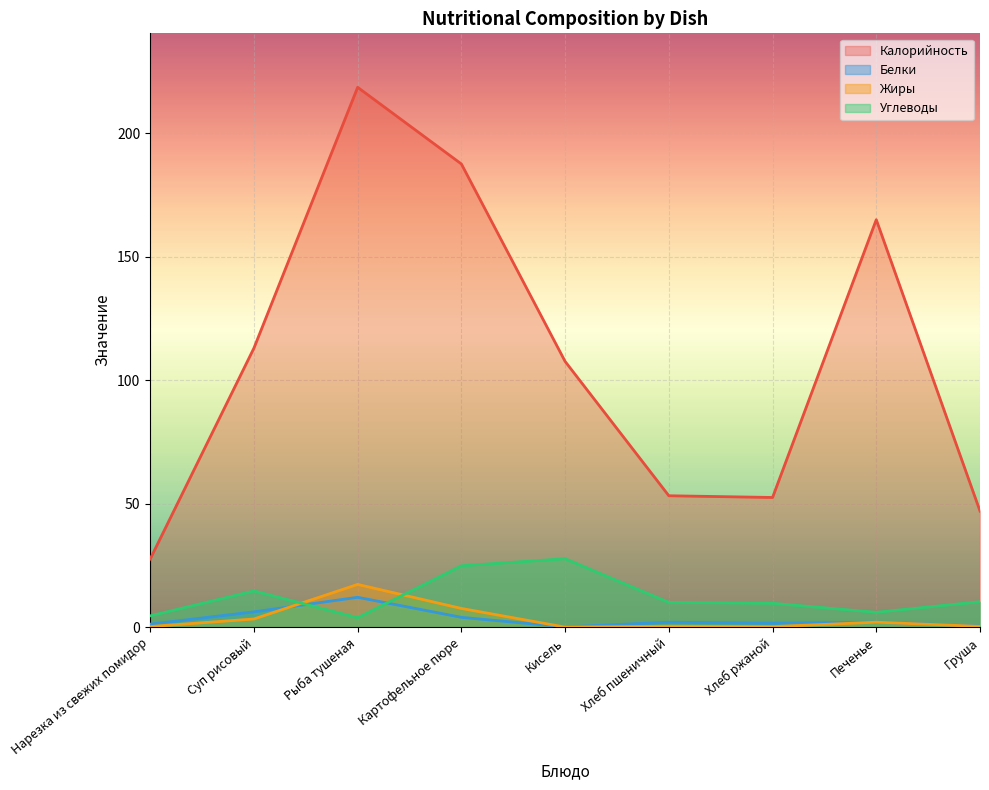

Reading left to right, transcribe all the data shown in this chart.

Калорийность: Нарезка из свежих помидор=27.6	Суп рисовый=113.0	Рыба тушеная=218.6	Картофельное пюре=187.6	Кисель=107.6	Хлеб пшеничный=53.2	Хлеб ржаной=52.5	Печенье=165.0	Груша=47.0
Белки: Нарезка из свежих помидор=1.2	Суп рисовый=6.2	Рыба тушеная=12.1	Картофельное пюре=4.0	Кисель=0.1	Хлеб пшеничный=2.0	Хлеб ржаной=1.6	Печенье=2.0	Груша=0.4
Жиры: Нарезка из свежих помидор=0.2	Суп рисовый=3.3	Рыба тушеная=17.3	Картофельное пюре=7.6	Кисель=0.0	Хлеб пшеничный=0.4	Хлеб ржаной=0.2	Печенье=2.0	Груша=0.3
Углеводы: Нарезка из свежих помидор=4.6	Суп рисовый=14.7	Рыба тушеная=3.8	Картофельное пюре=24.8	Кисель=27.7	Хлеб пшеничный=10.0	Хлеб ржаной=9.7	Печенье=6.0	Груша=10.3